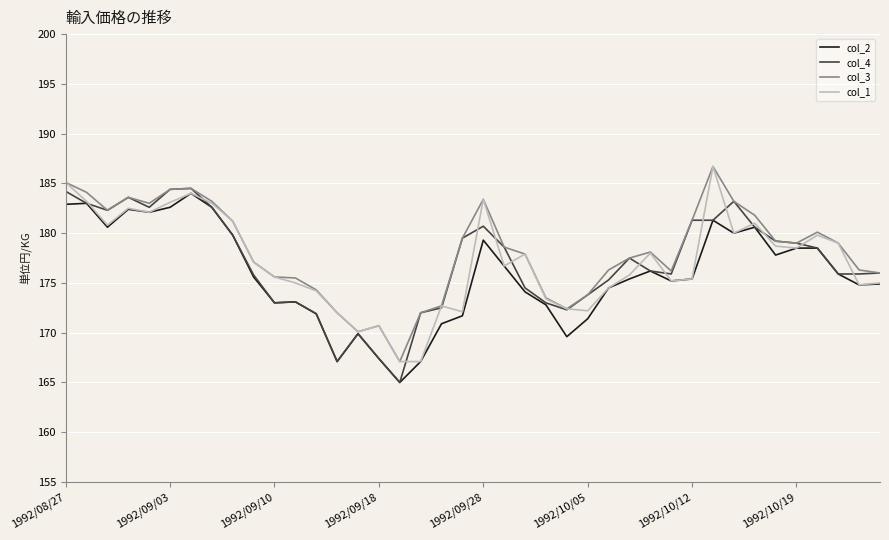

What is the minimum value shown in the chart?

165.0